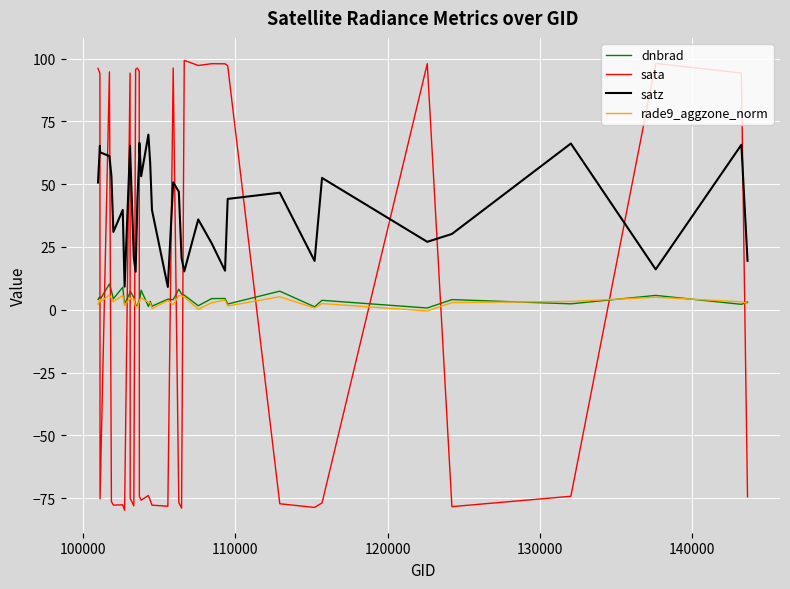

True or false: satz and rade9_aggzone_norm cross at least once.

False